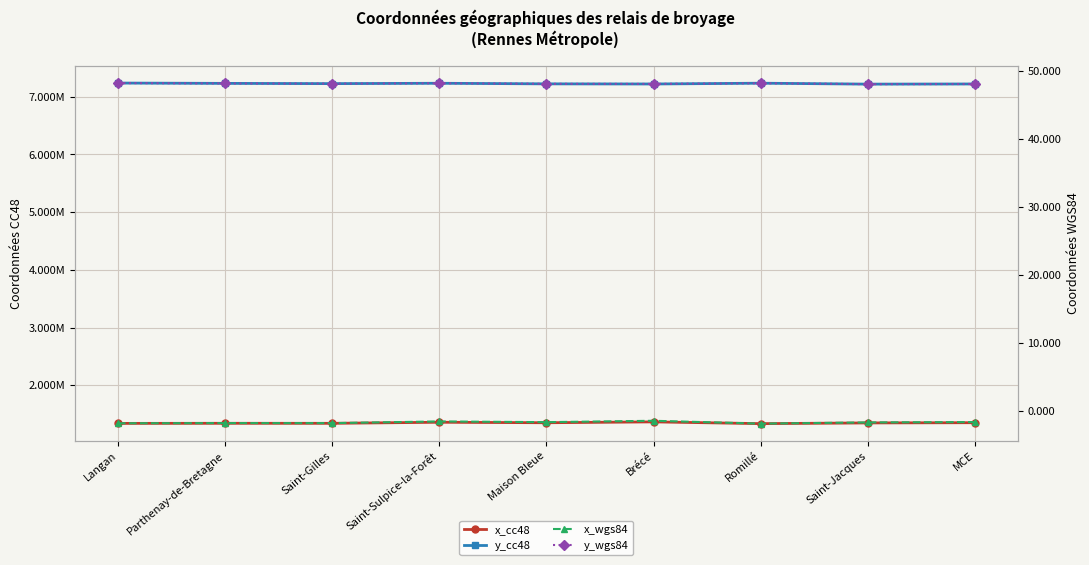

At which label does y_cc48 first exceed 7228161?

Langan